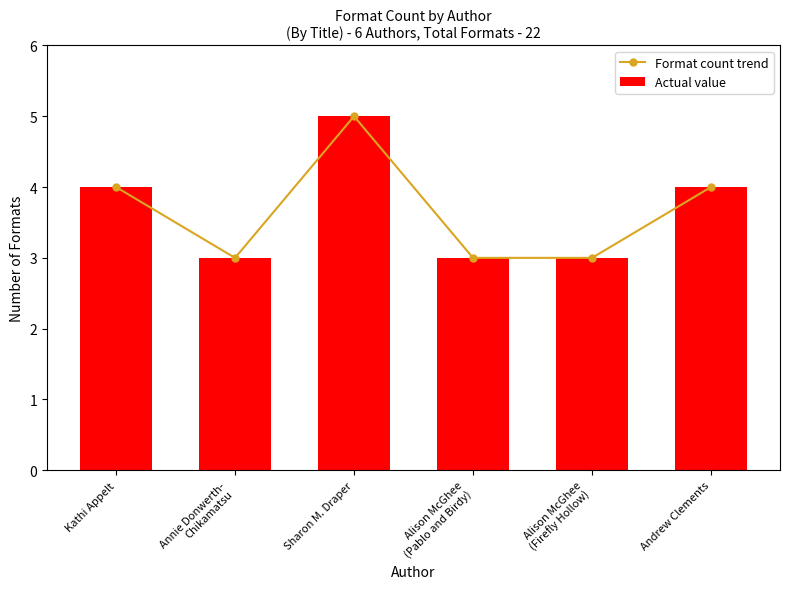

What is the total value across all series at Annie Donwerth-
Chikamatsu?

6